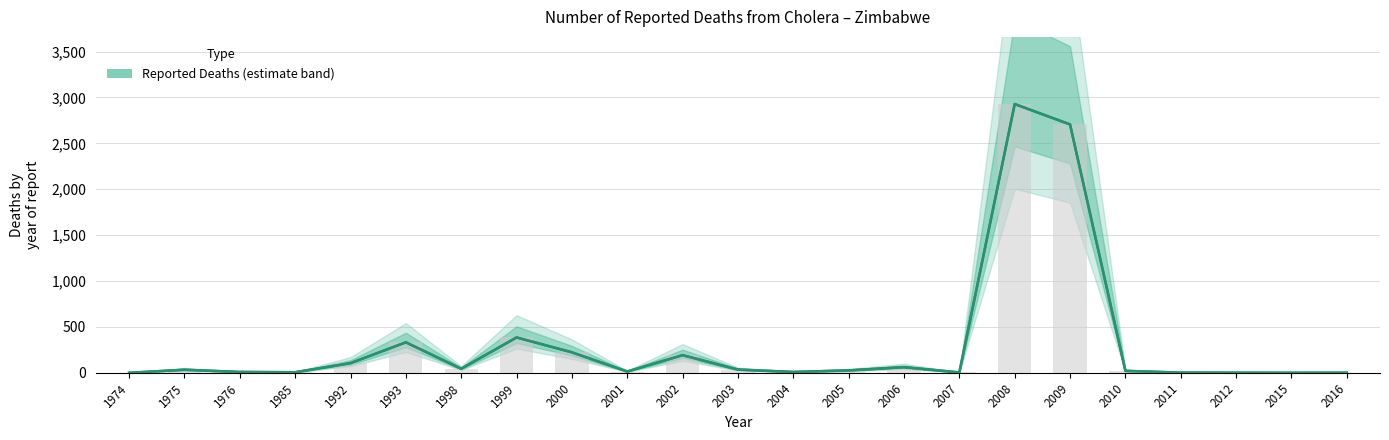

True or false: the data shows 14 at 2001.

True